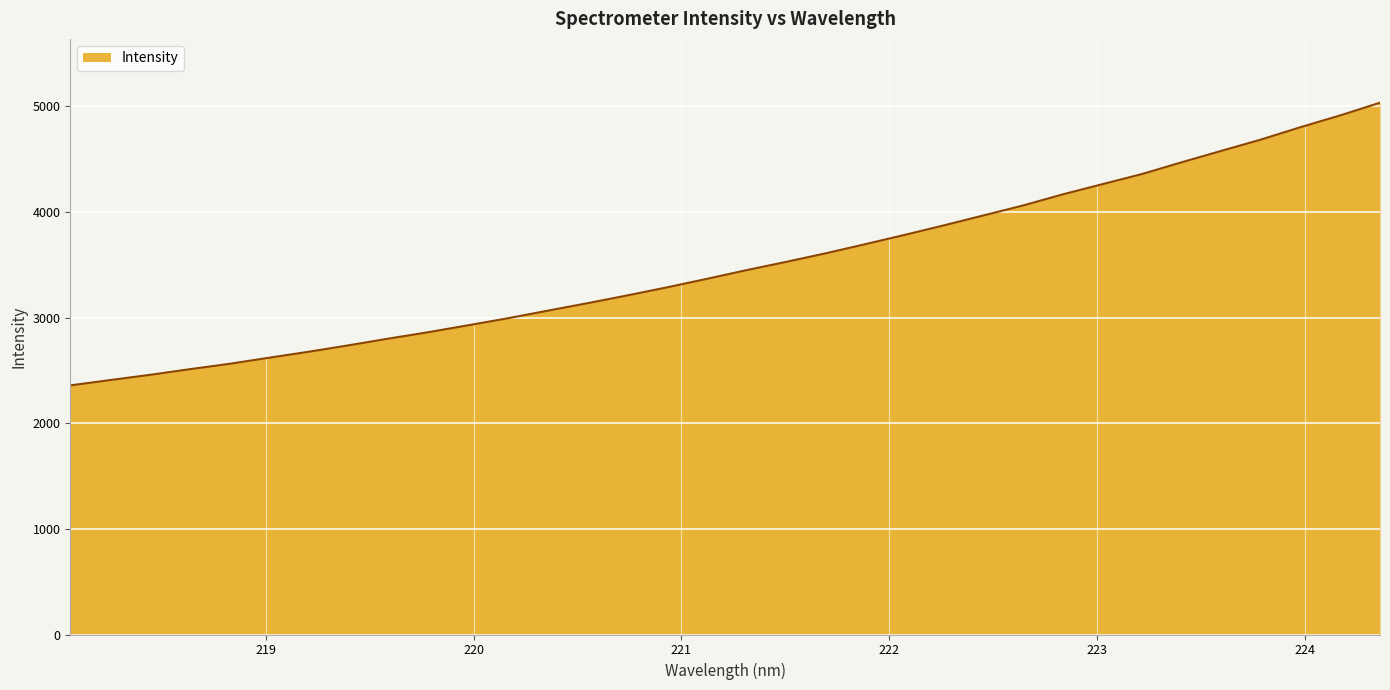

What is the difference between the maximum and minimum values?

2676.7